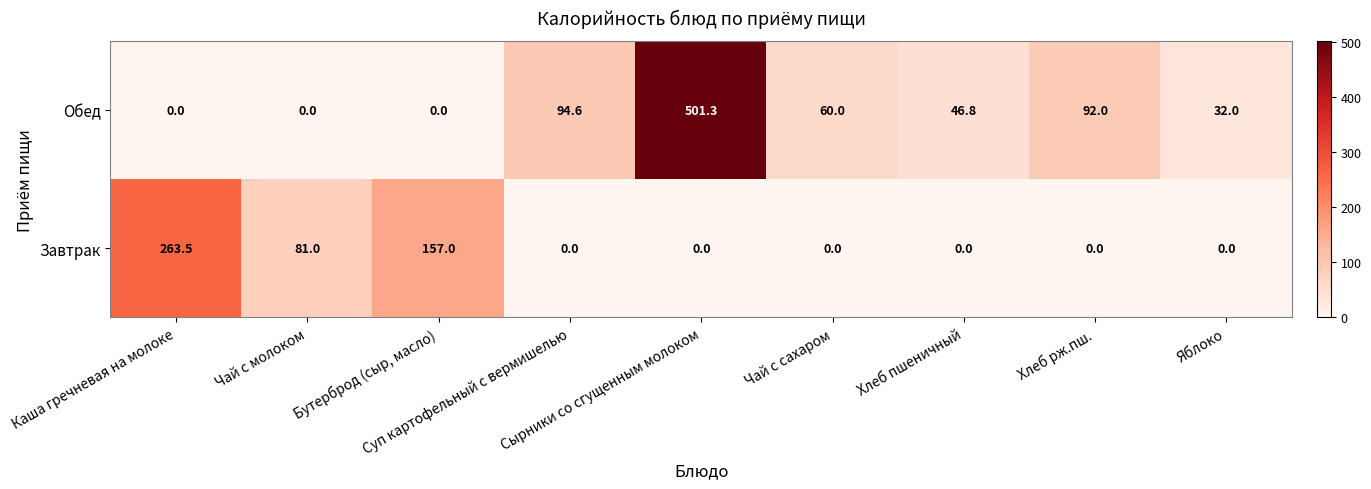

What is the maximum value for Обед?

501.3